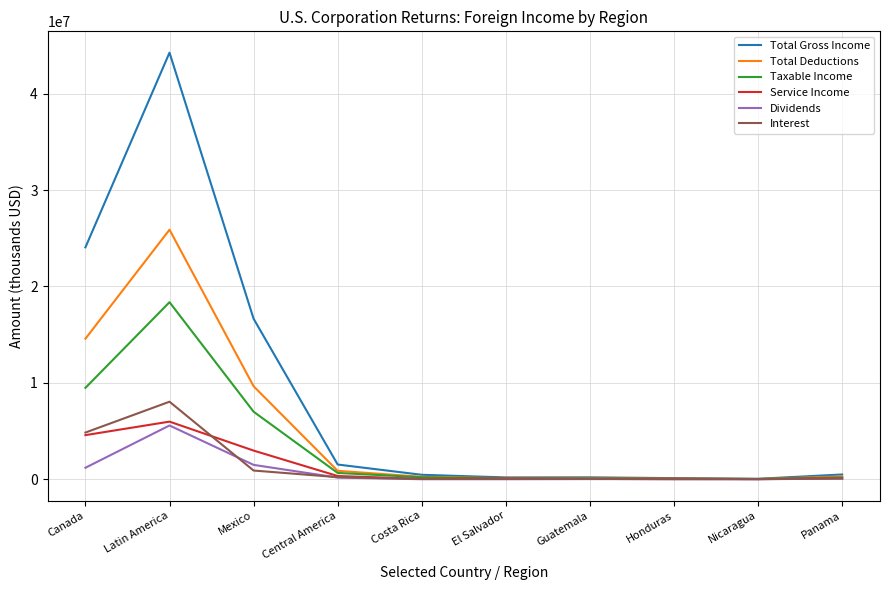

Which series has the widest spread of values?

Total Gross Income